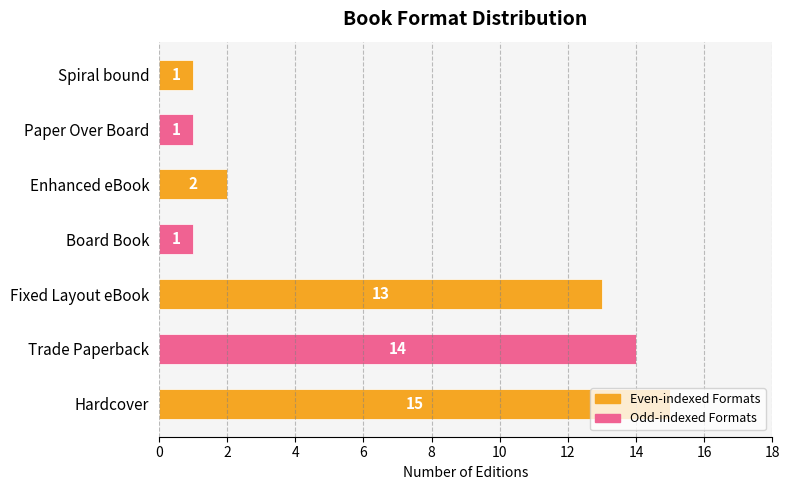

Which label corresponds to the largest value in the chart?

Hardcover